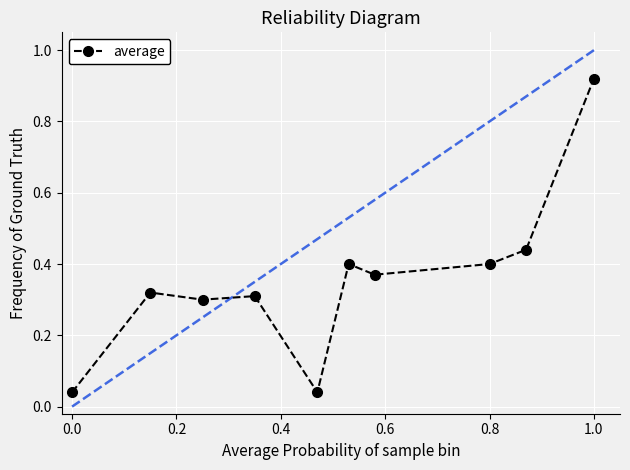

What is the sum of all values?

3.5